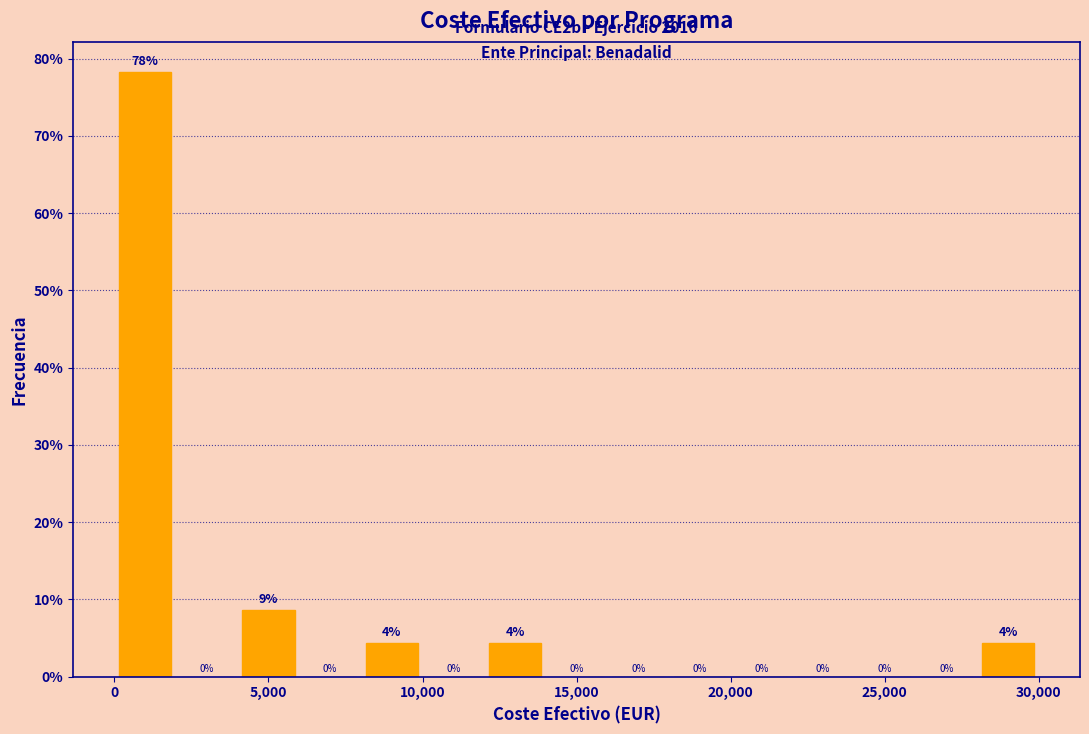

Which range on the x-axis has the tallest bar?

0 to 2000